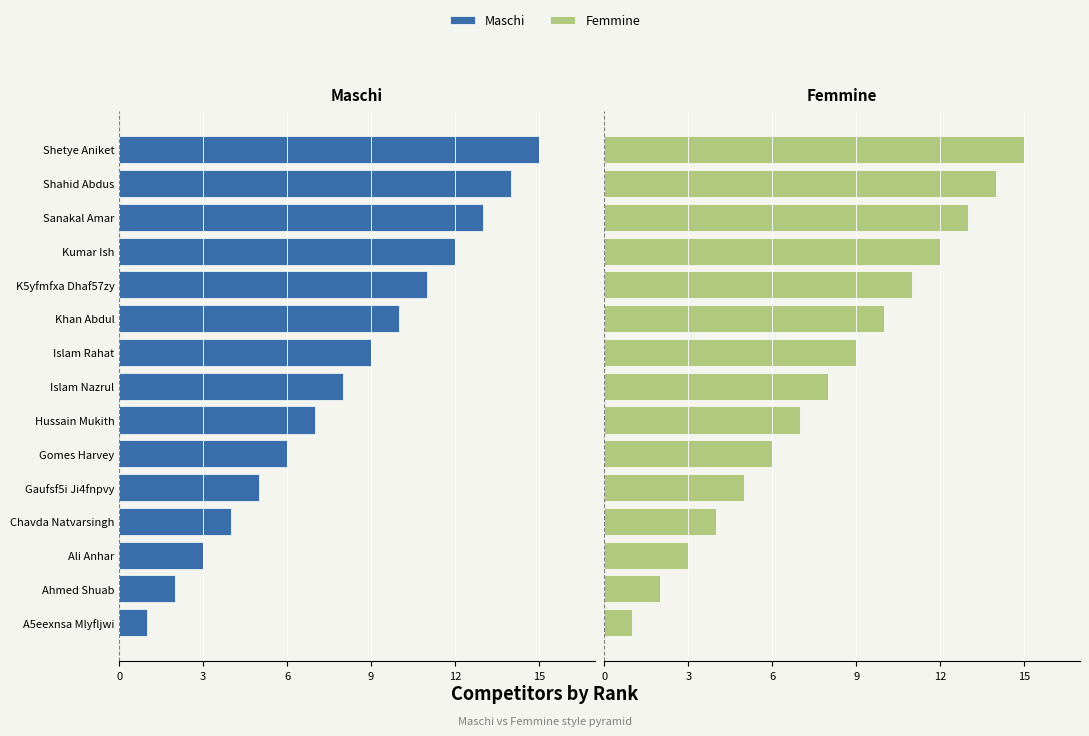

What are all the series names shown in the legend?

Maschi, Femmine